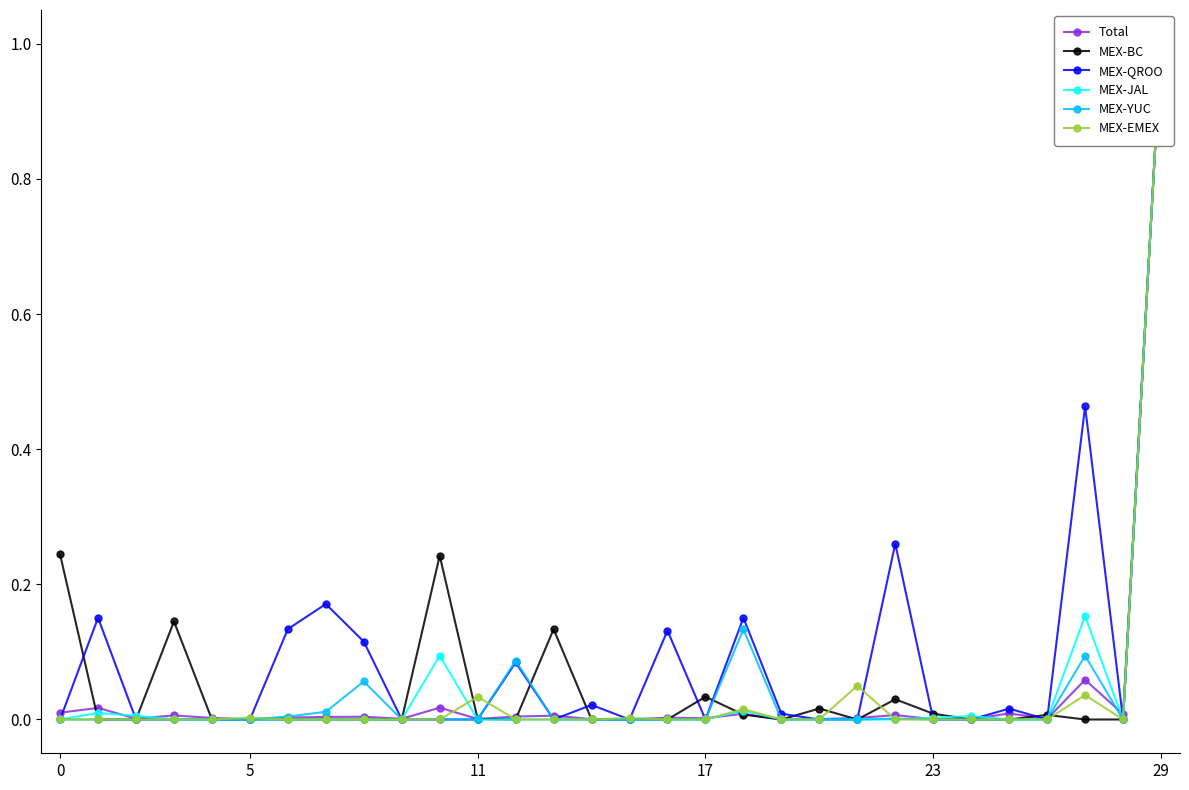

At which category is the sum across all series the highest?

29